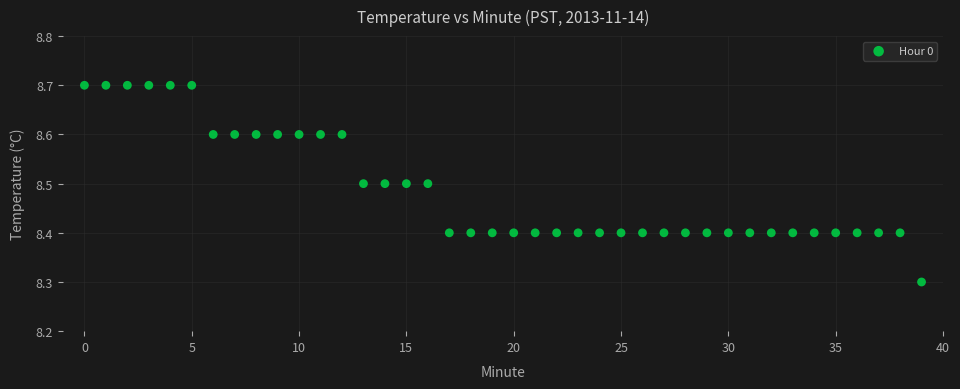

What Y value in the scatter plot is closest to 8?

8.3